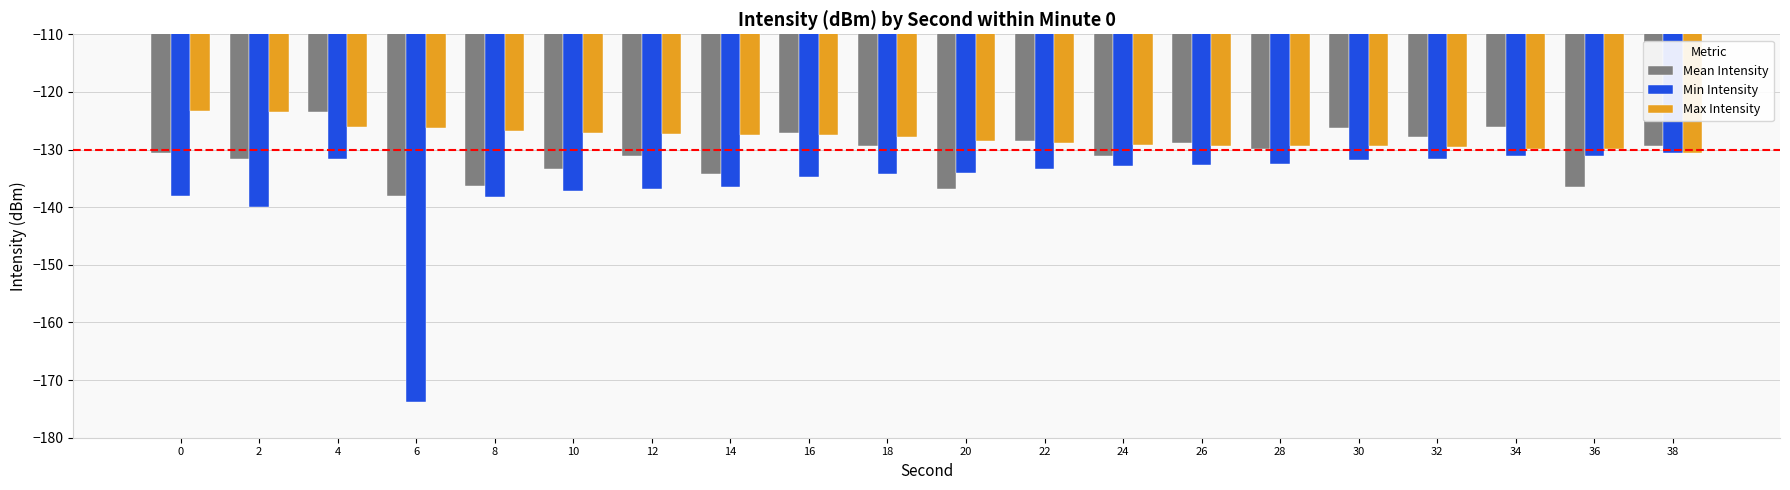

Are the bars grouped side by side (vs. stacked)?

Yes